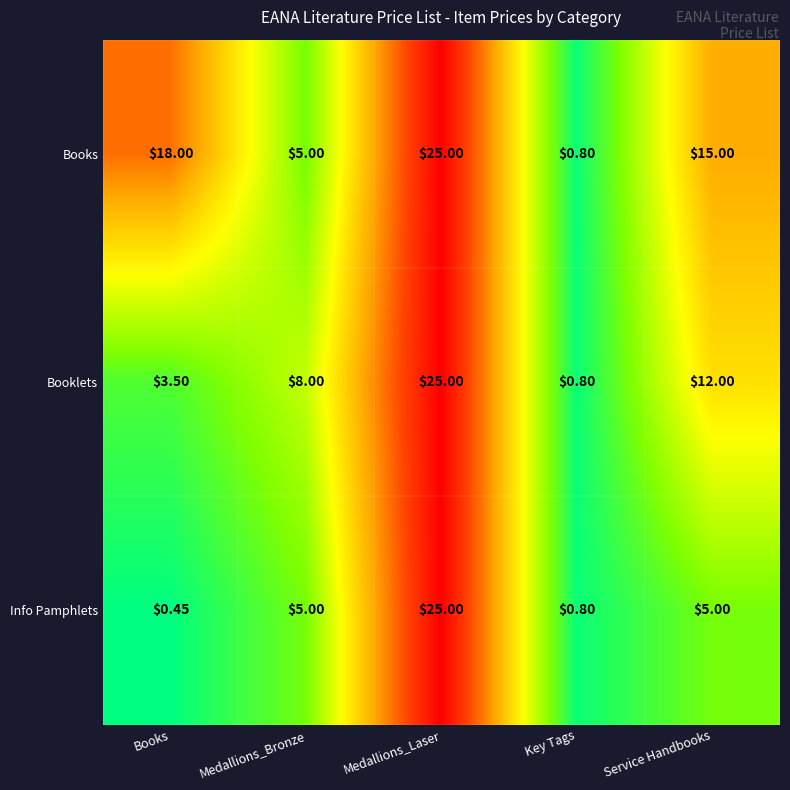

Where is Books nearest to the value 12?

Service Handbooks